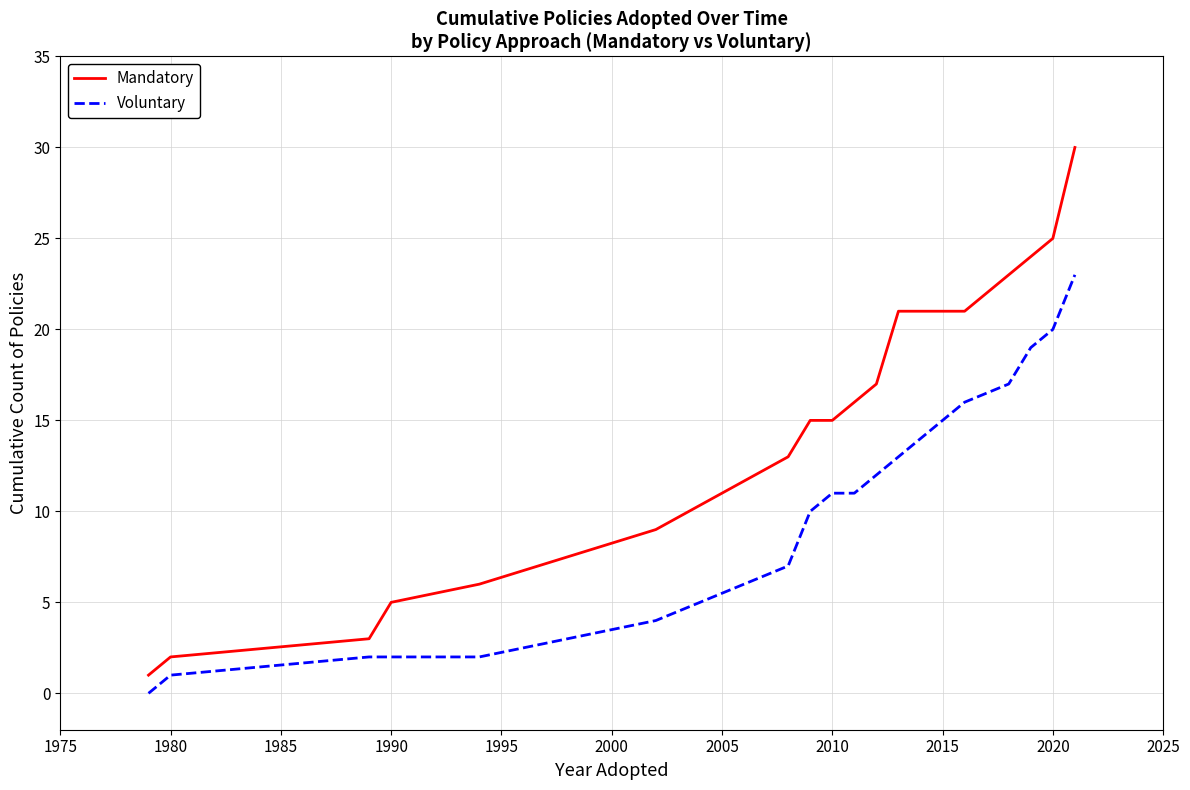

Reading left to right, what are all the values shown in this chart?

Mandatory: 1	2	3	5	6	9	13	15	15	16	17	21	21	21	23	24	25	30
Voluntary: 0	1	2	2	2	4	7	10	11	11	12	13	14	16	17	19	20	23